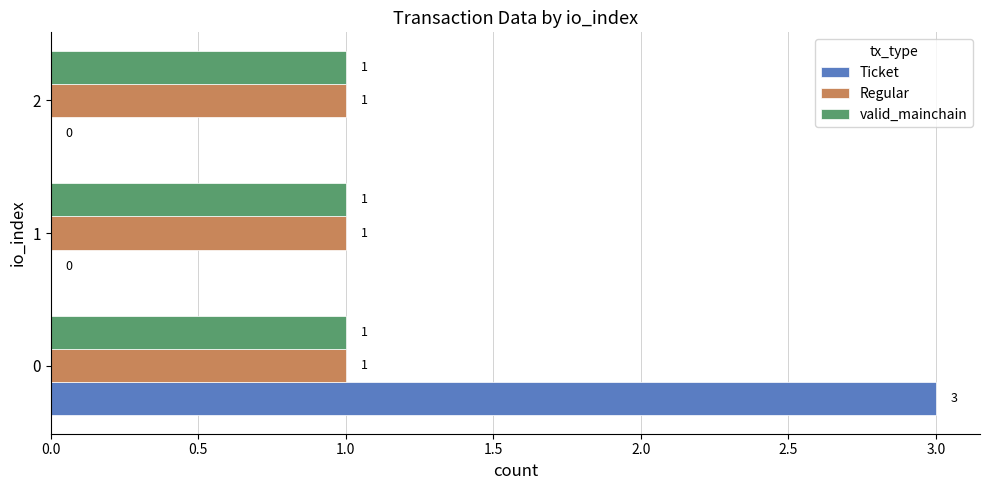

What is the total value across all series at 0?

5